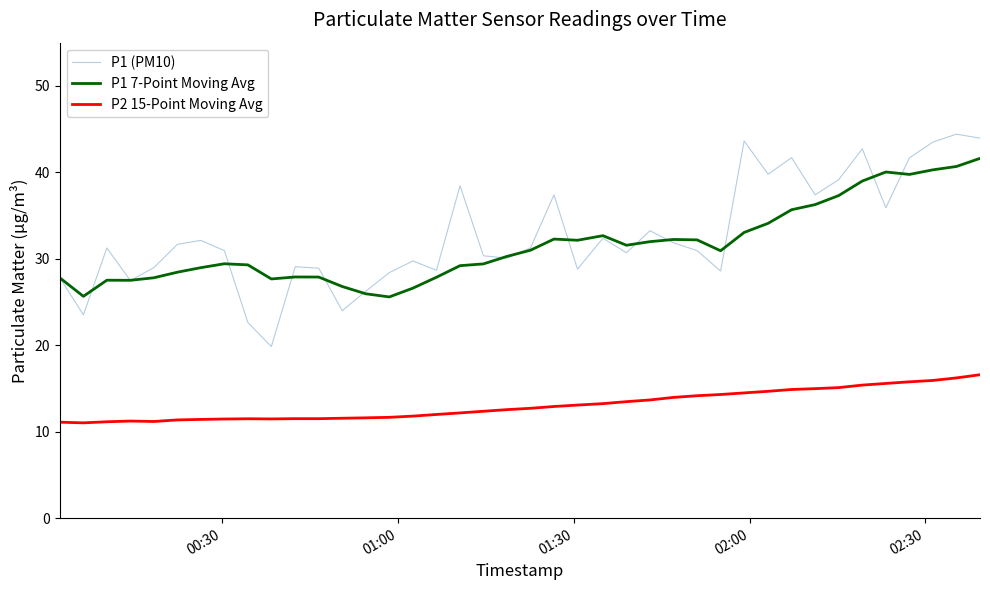

Which series has the largest total across all categories?

P1 (PM10)